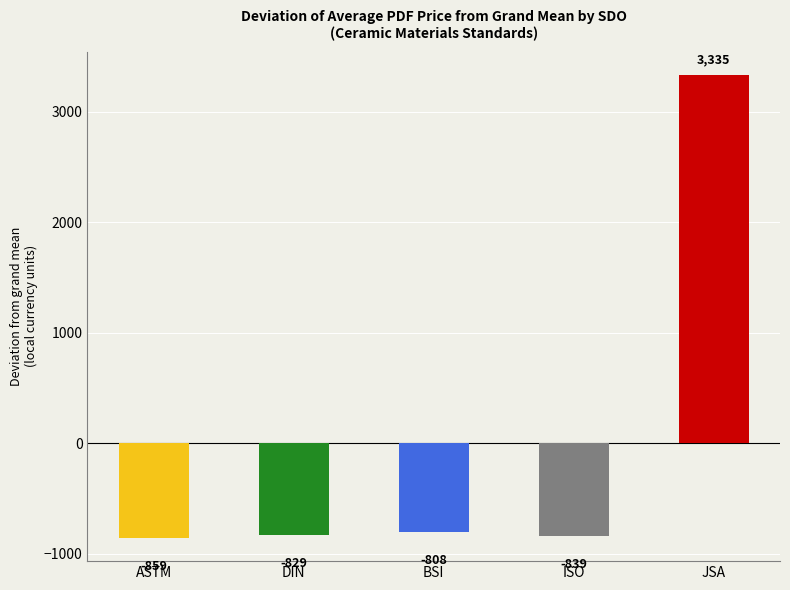

What is the value of the 5th bar from the left?

3335.1